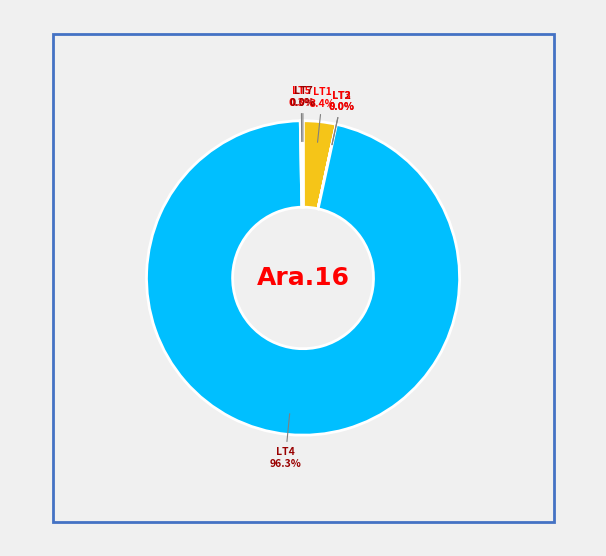

Is there any slice that represents more than half of the pie?

Yes